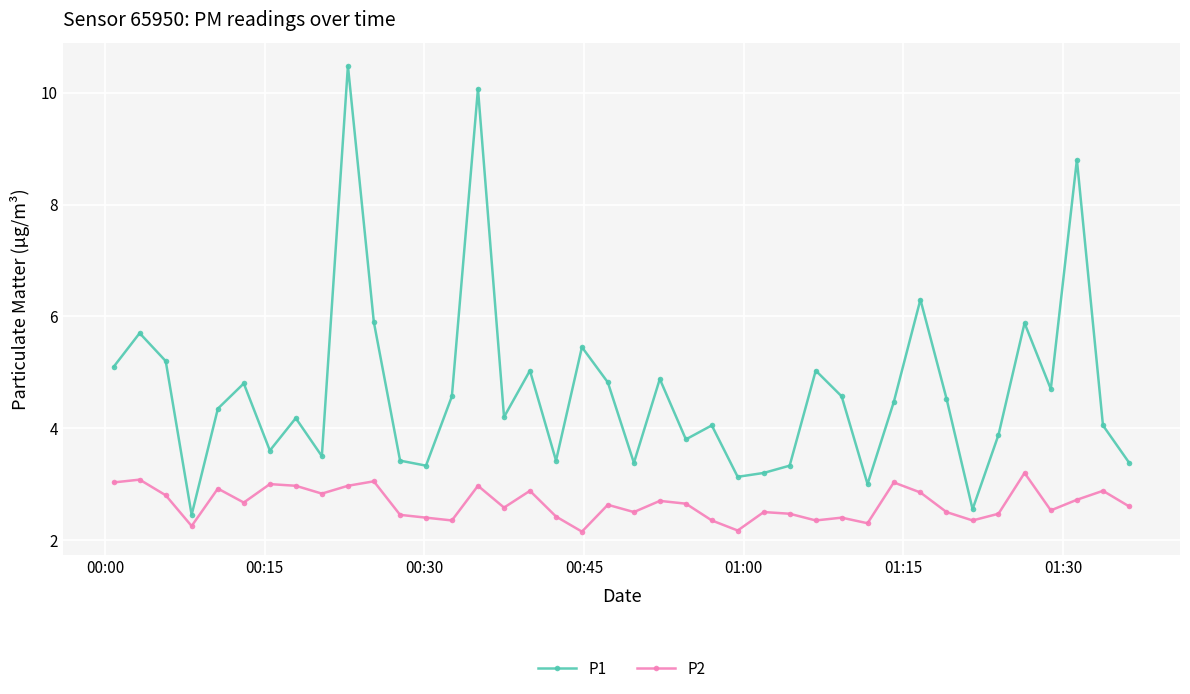

What is the value of the P2 point at the 29th from the left?

2.4